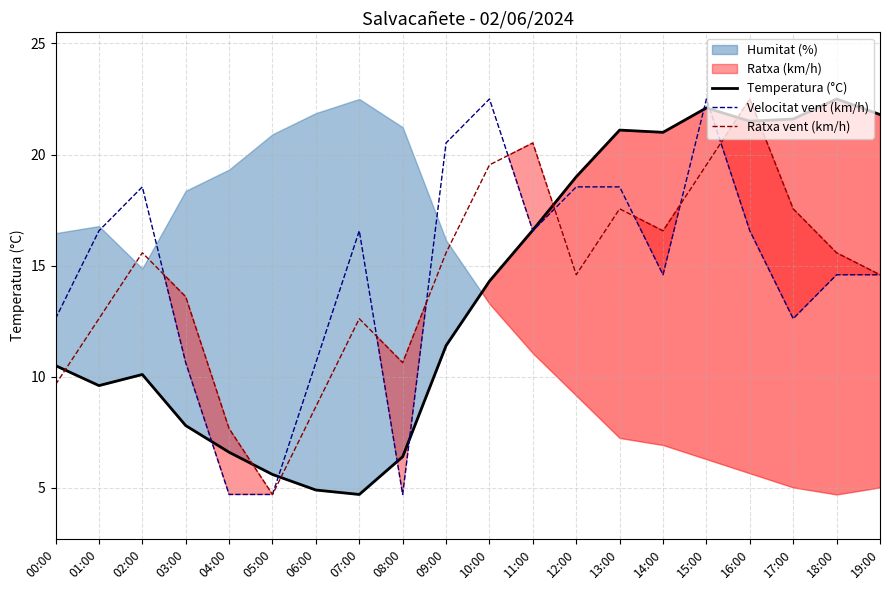

Where do Velocitat vent (km/h) and Temperatura (°C) first cross each other?

03:00 and 04:00